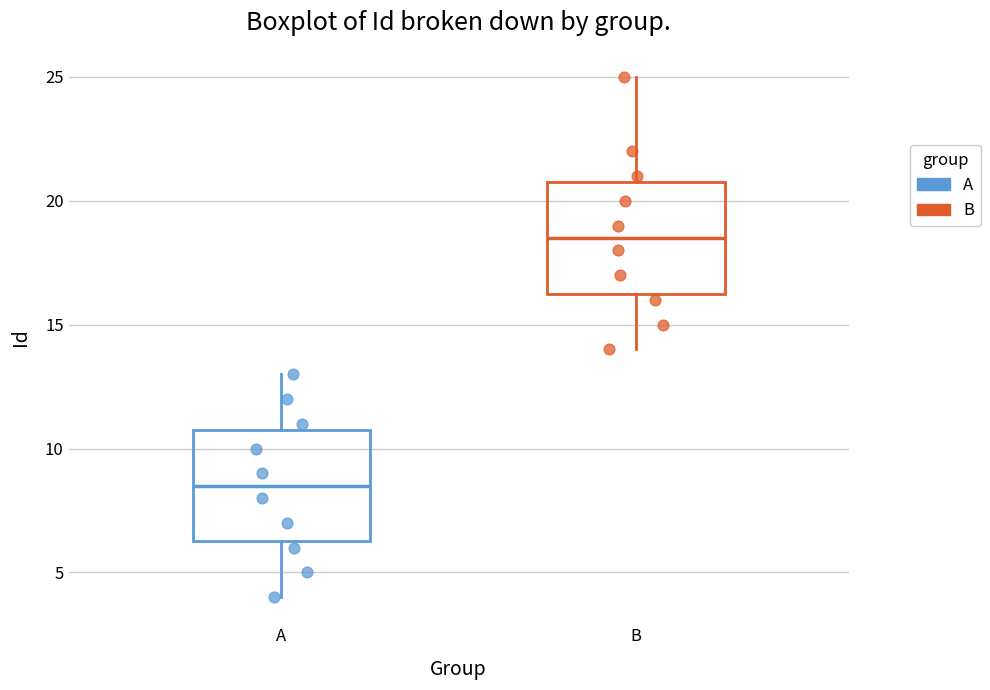

Reading left to right, transcribe this box plot: for each box, give where its median line is, the range the box spans, and where its two whiskers end, as read against the y-axis. The values are not printed on the chart, so give them approximately, as read against the axis.

A: median 8.5, box 6.5 to 11.0, whiskers 4.0 to 13.0
B: median 18.5, box 16.5 to 21.0, whiskers 14.0 to 25.0